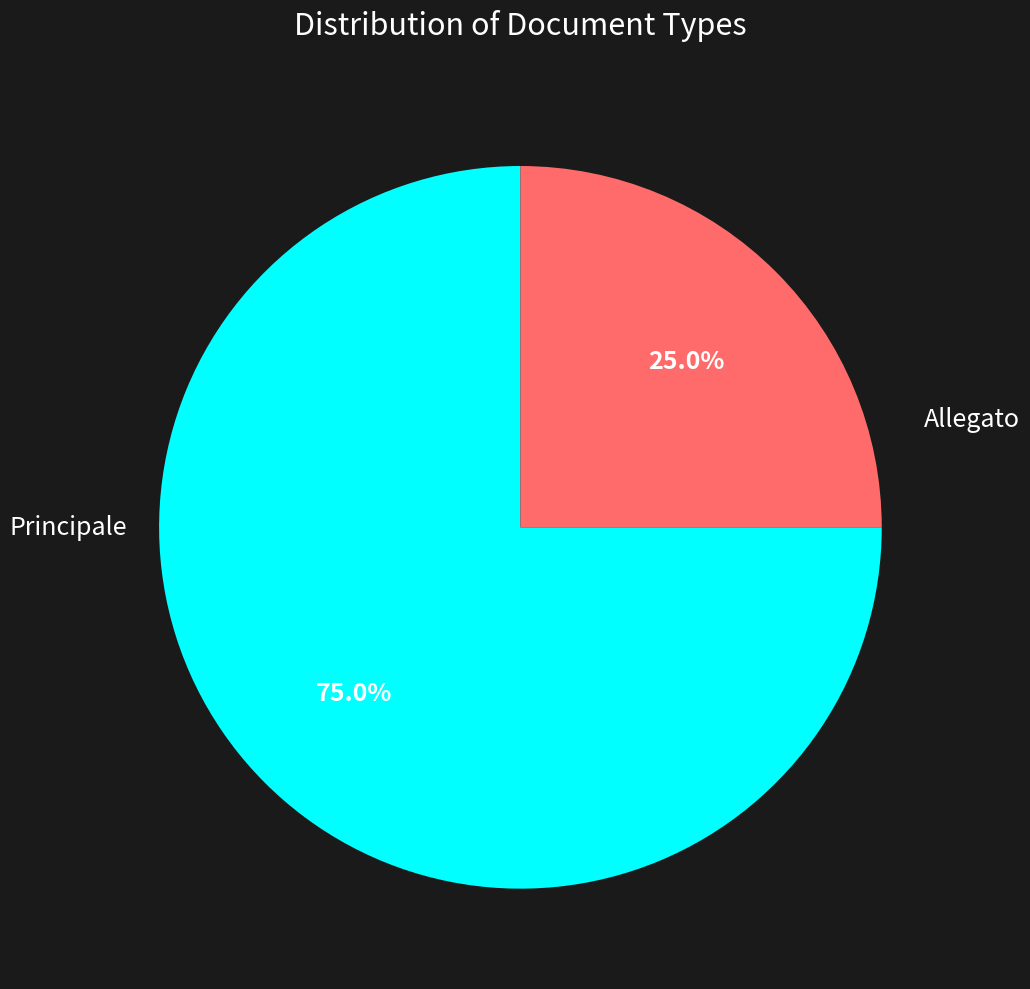

Is there a majority slice in this chart?

Yes